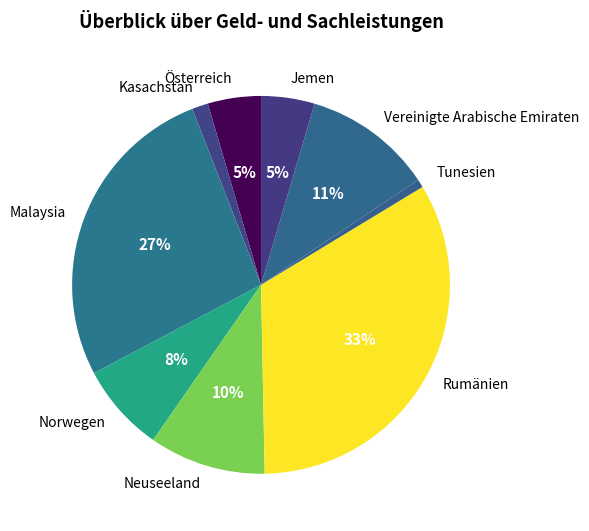

To the nearest percent, what is the average slice percentage?

11%